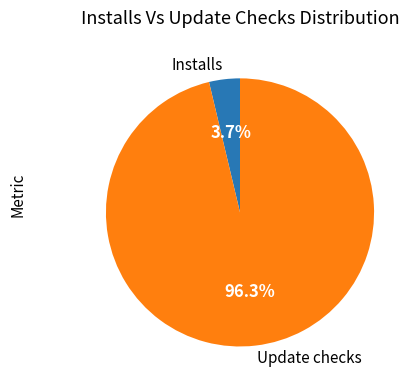

To the nearest percent, what is the combined percentage of Installs and Update checks?

100%